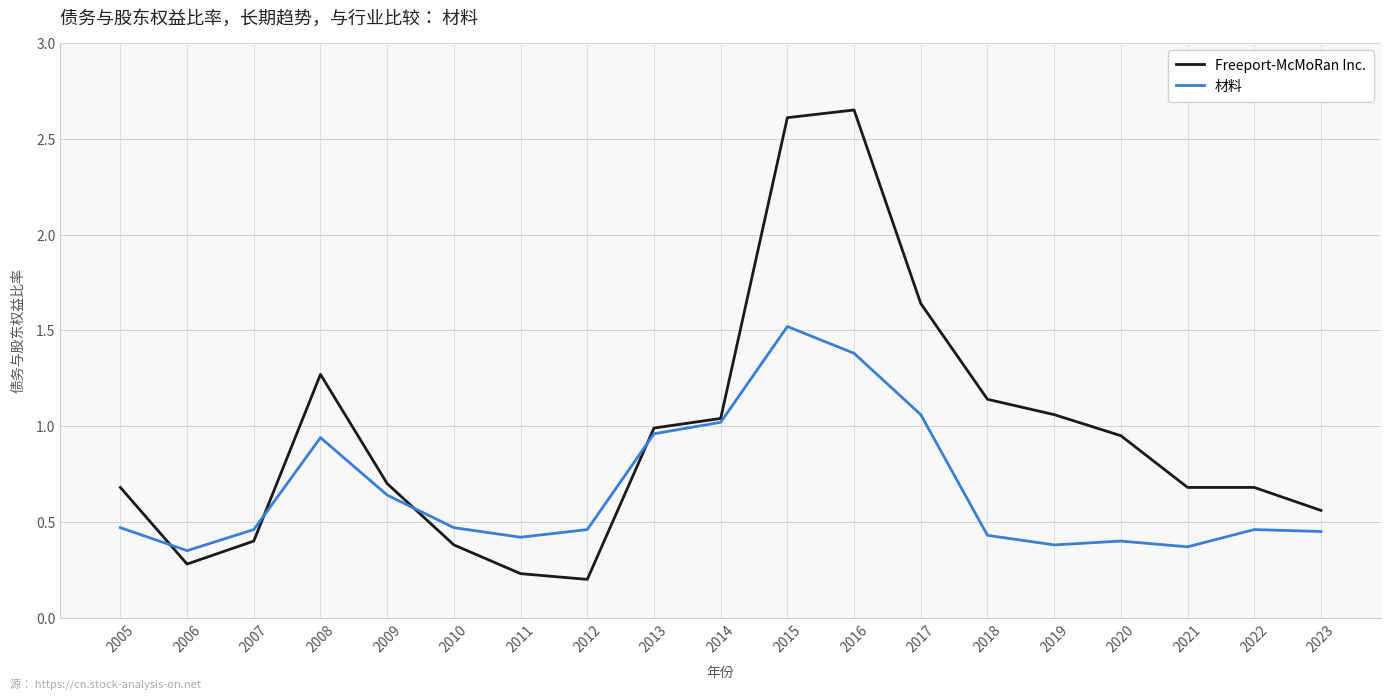

Which series has the largest range (max minus min)?

Freeport-McMoRan Inc.